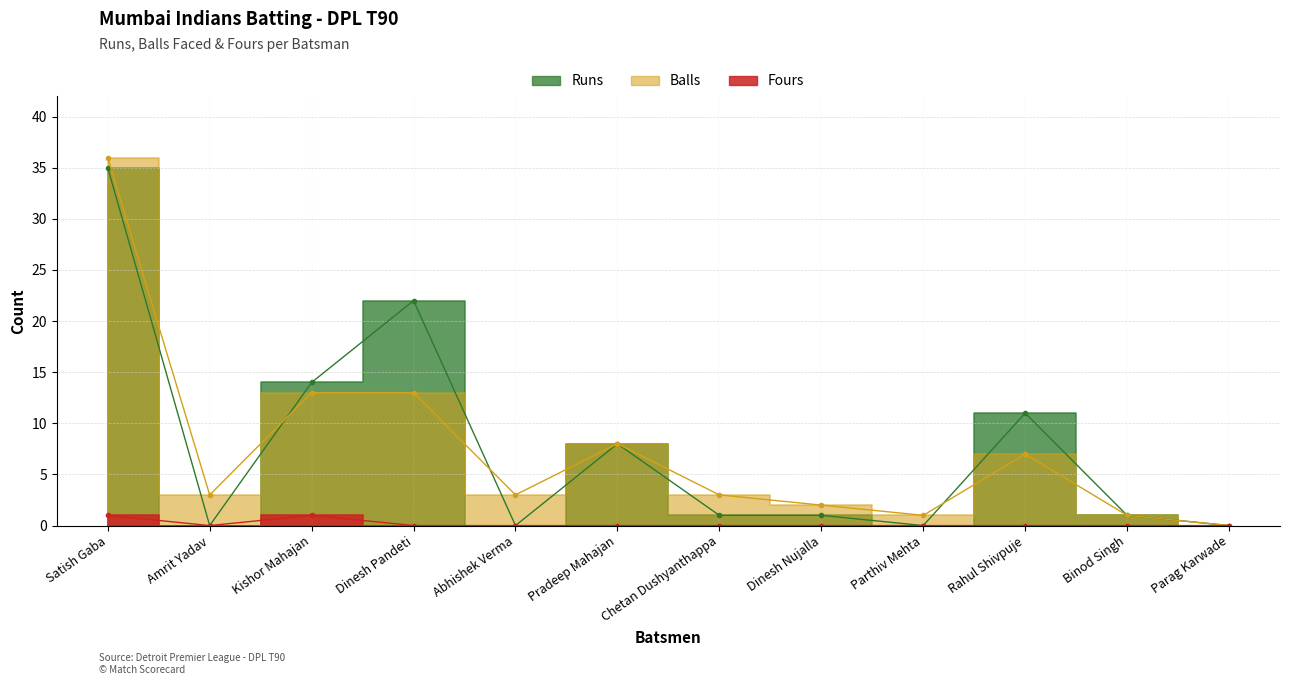

At which category is the sum across all series the highest?

Satish Gaba